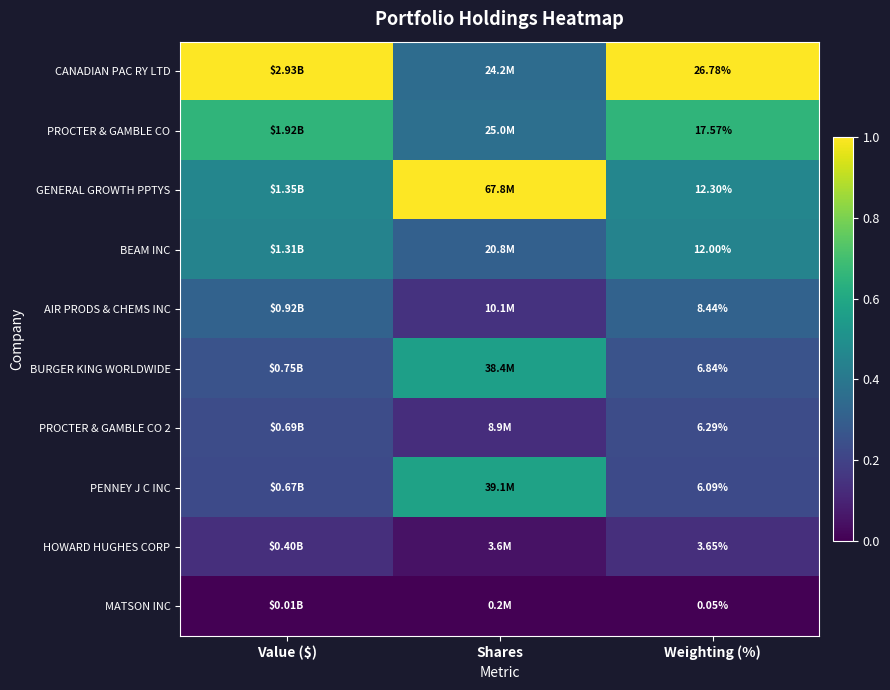

How many data points does each series have?

3